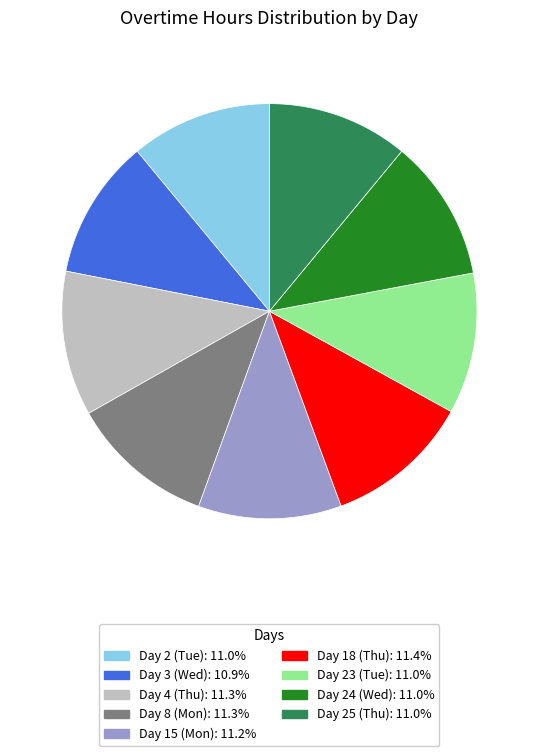

Is the sum of Day 24 (Wed) and Day 15 (Mon) greater than half?

No